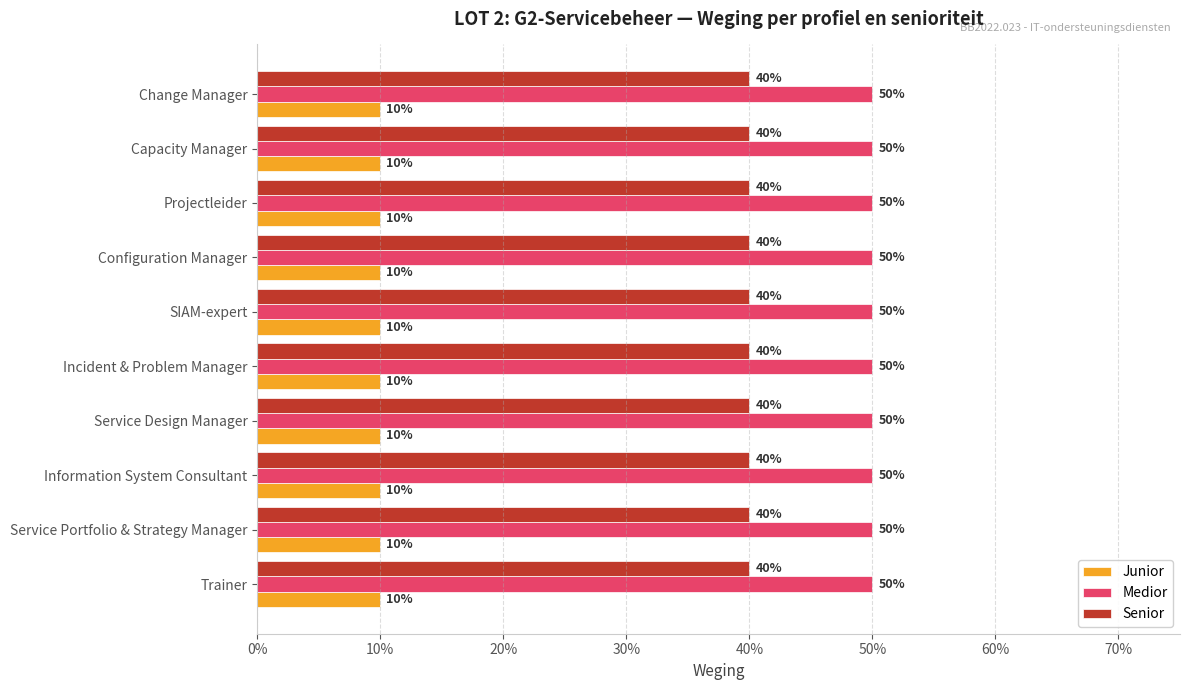

Which has a higher value, Projectleider or Configuration Manager?

Projectleider